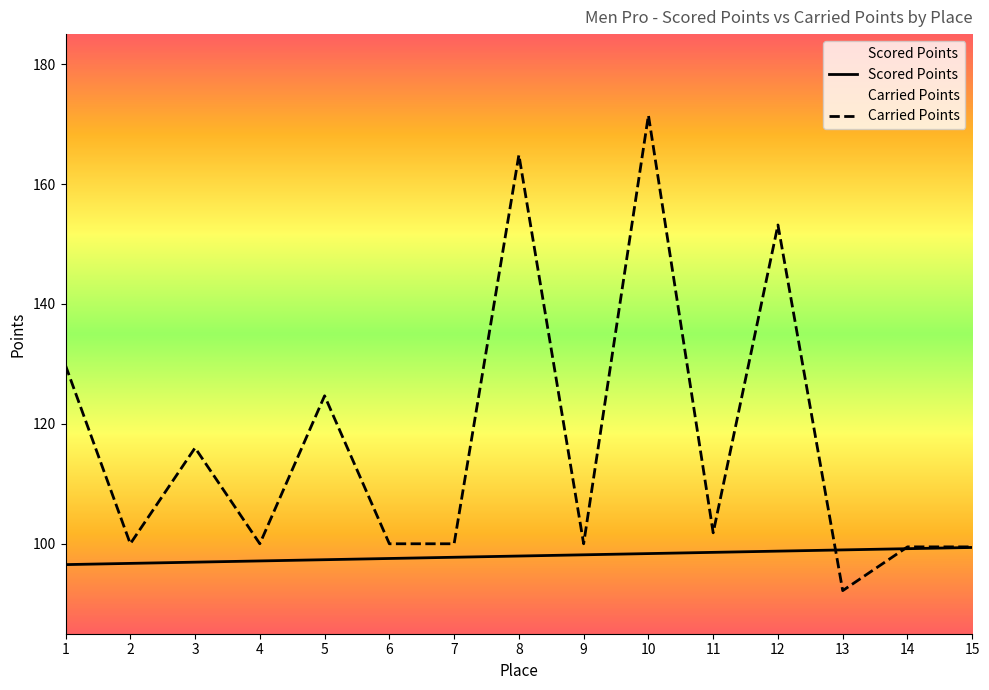

True or false: Carried Points has a value of 47.3 at 10.

False